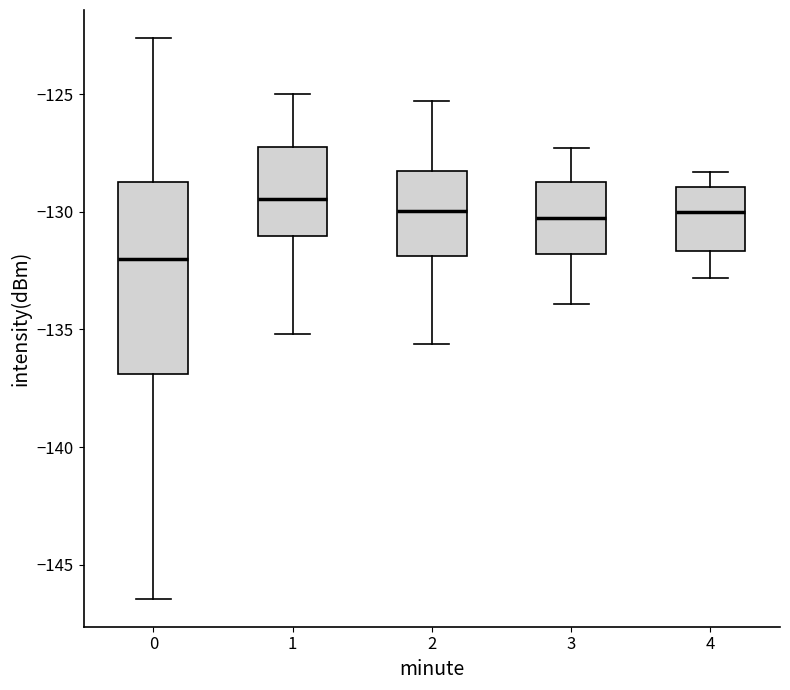

Reading left to right, read every box against the y-axis: the position of its median line, the range the box covers, and the ends of its whiskers. The values are not printed on the chart, so give them approximately, as read against the axis.

0: median -132.0, box -137.0 to -128.5, whiskers -146.5 to -122.5
1: median -129.5, box -131.0 to -127.0, whiskers -135.0 to -125.0
2: median -130.0, box -132.0 to -128.0, whiskers -135.5 to -125.5
3: median -130.0, box -132.0 to -128.5, whiskers -134.0 to -127.5
4: median -130.0, box -131.5 to -129.0, whiskers -133.0 to -128.5